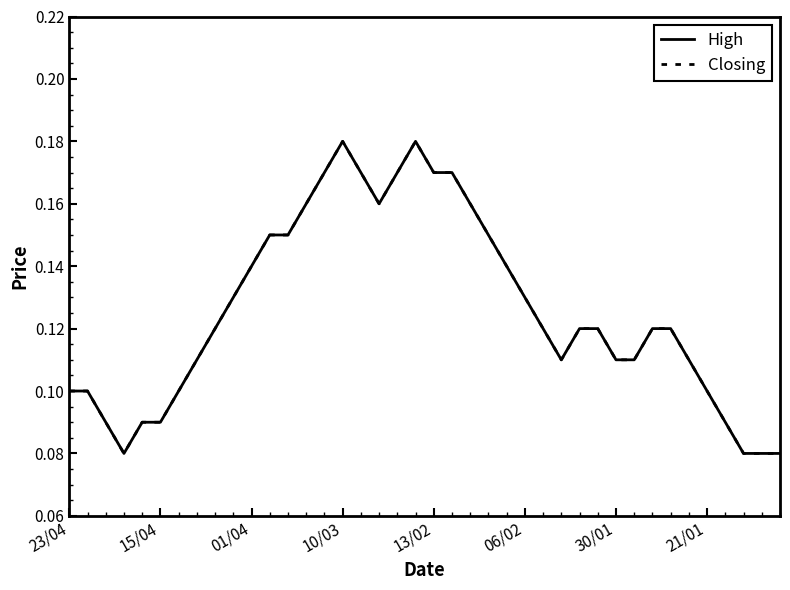

Is this an area chart (filled region under the line)?

No